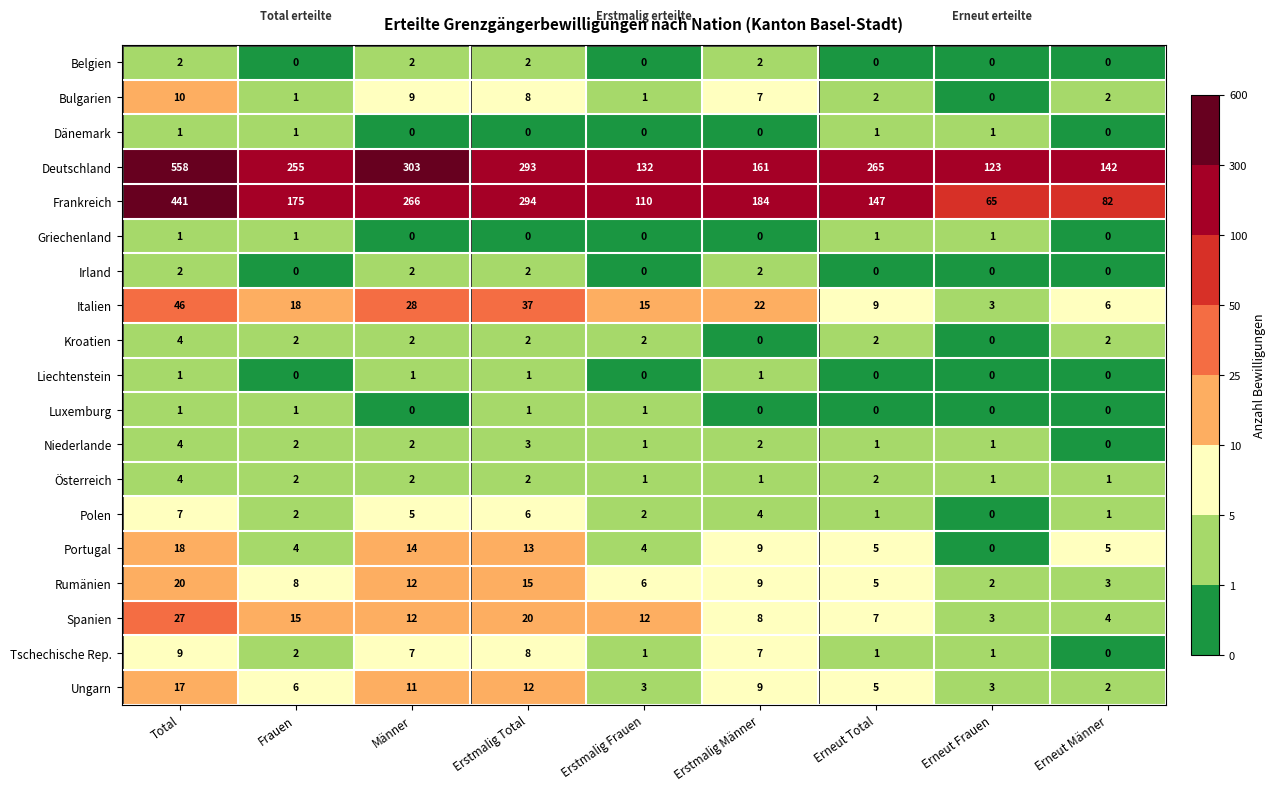

List the labels in order of Italien value, smallest first.

Erneut Frauen, Erneut Männer, Erneut Total, Erstmalig Frauen, Frauen, Erstmalig Männer, Männer, Erstmalig Total, Total